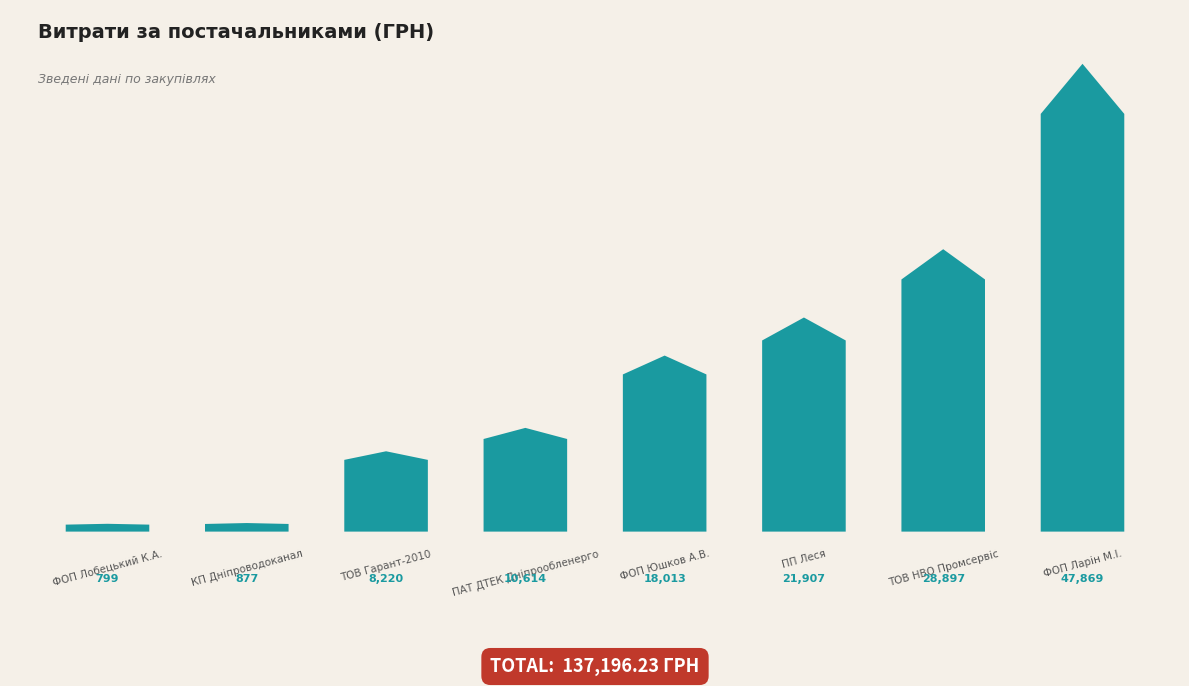

What is the difference between the values at ФОП "Юшков А.В." and ФОП "Лобецький К.А."?

17213.2